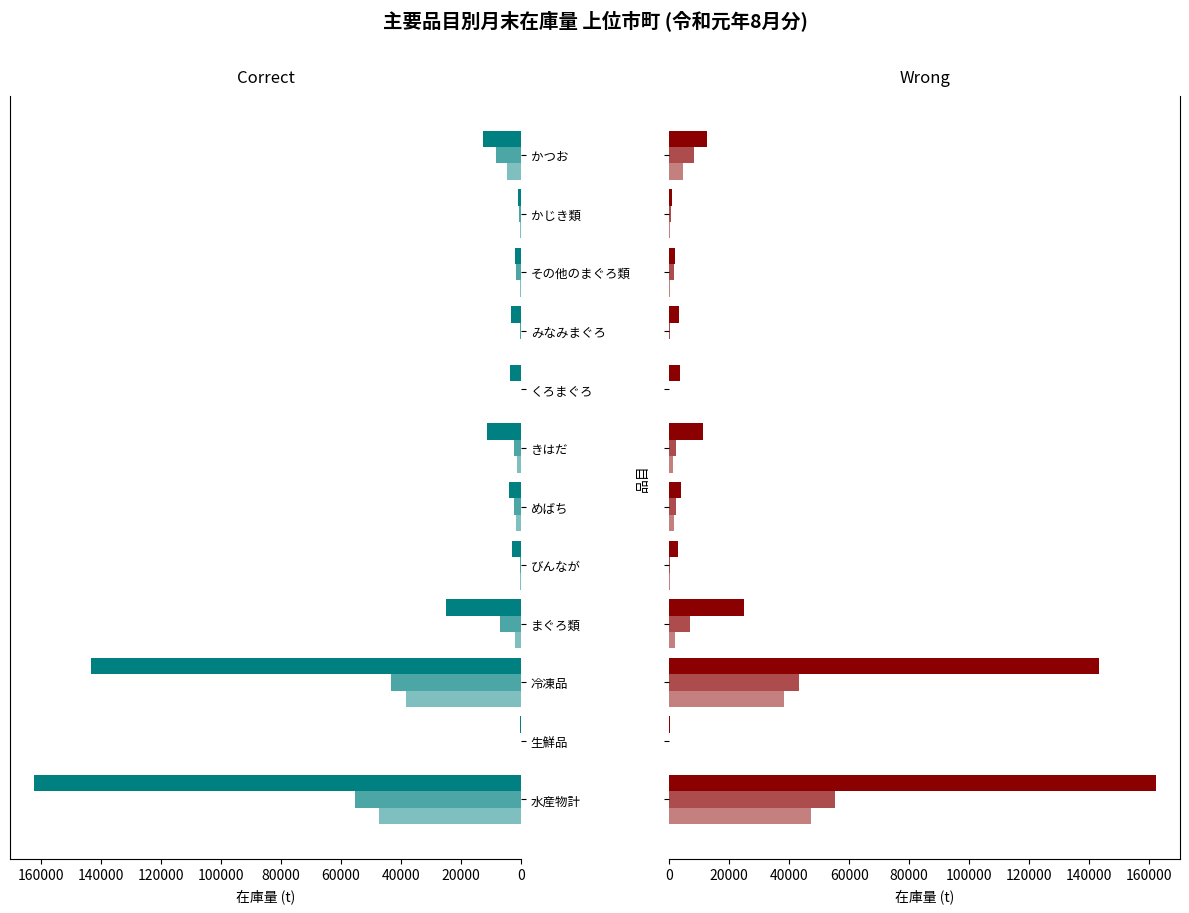

True or false: 1st has a value of 11223.3 at きはだ.

True